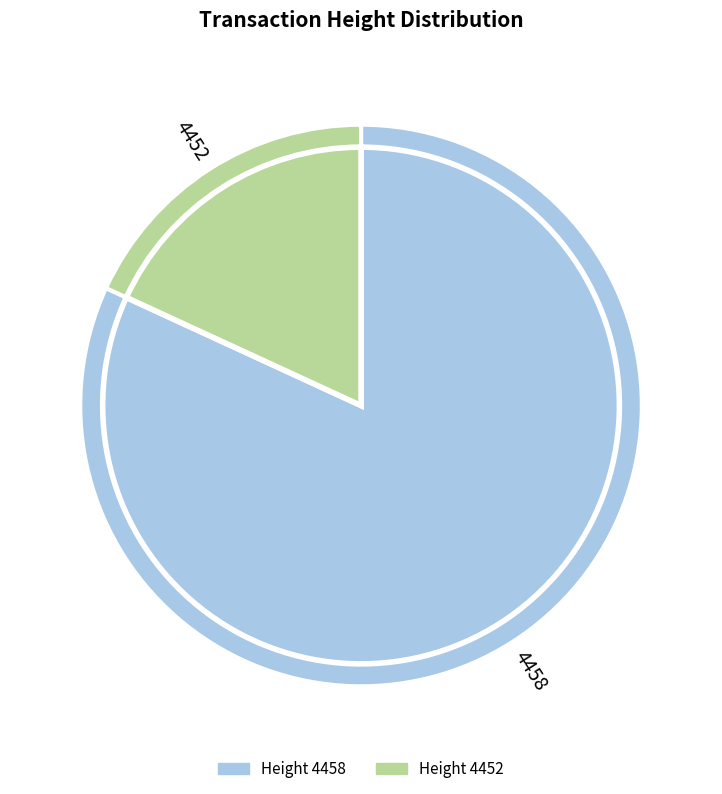

What is the change in value from 4458 to 4452?

-6357021296462661632